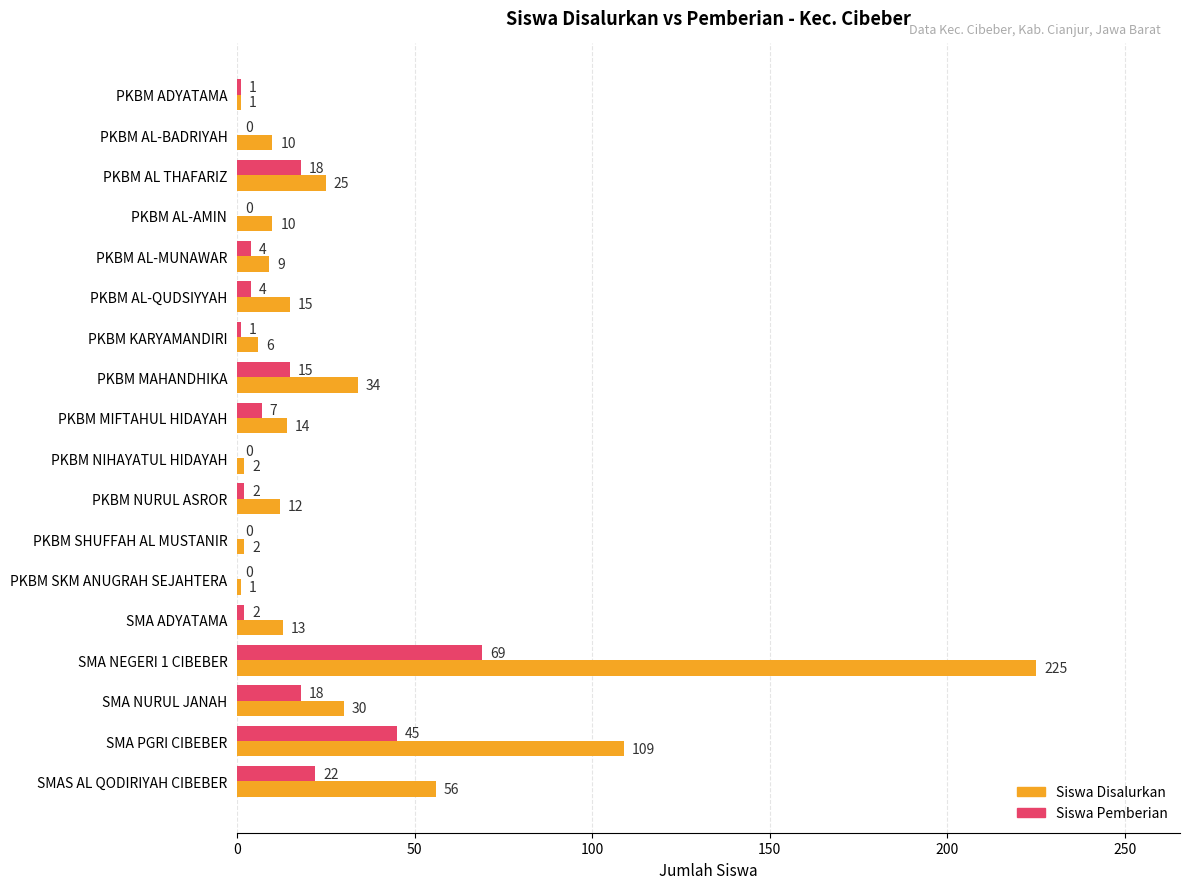

What is the sum of the Siswa Pemberian values at PKBM NURUL ASROR and PKBM AL-QUDSIYYAH?

6